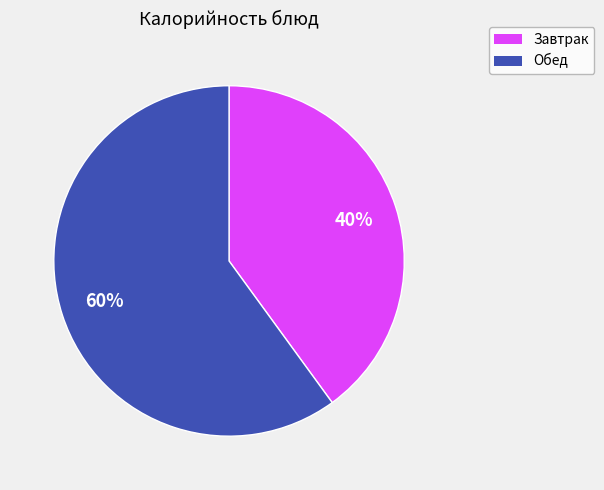

To the nearest percent, what portion does Завтрак represent?

40%